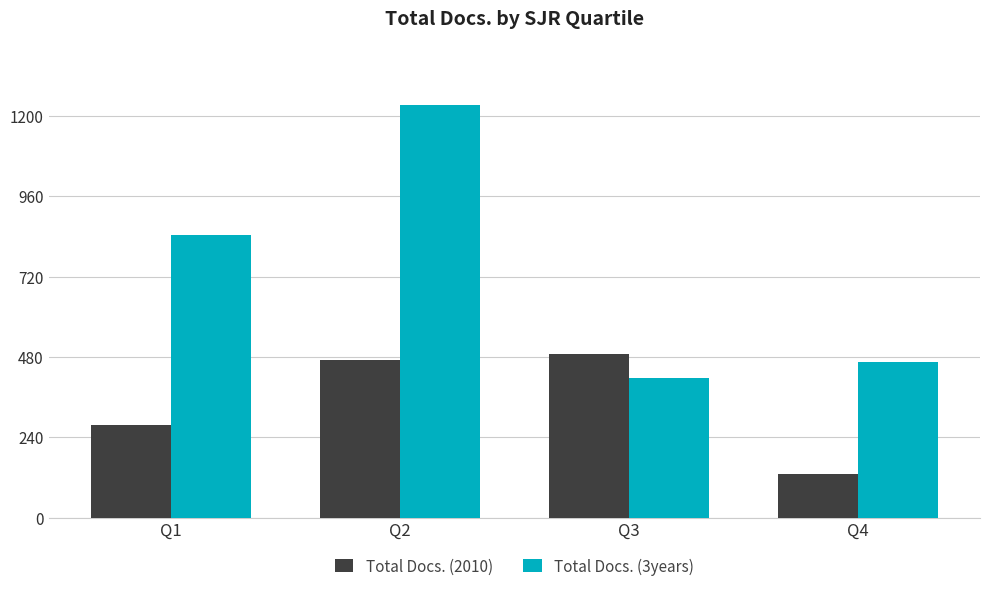

The value of Total Docs. (2010) at Q2 is 681. True or false?

False